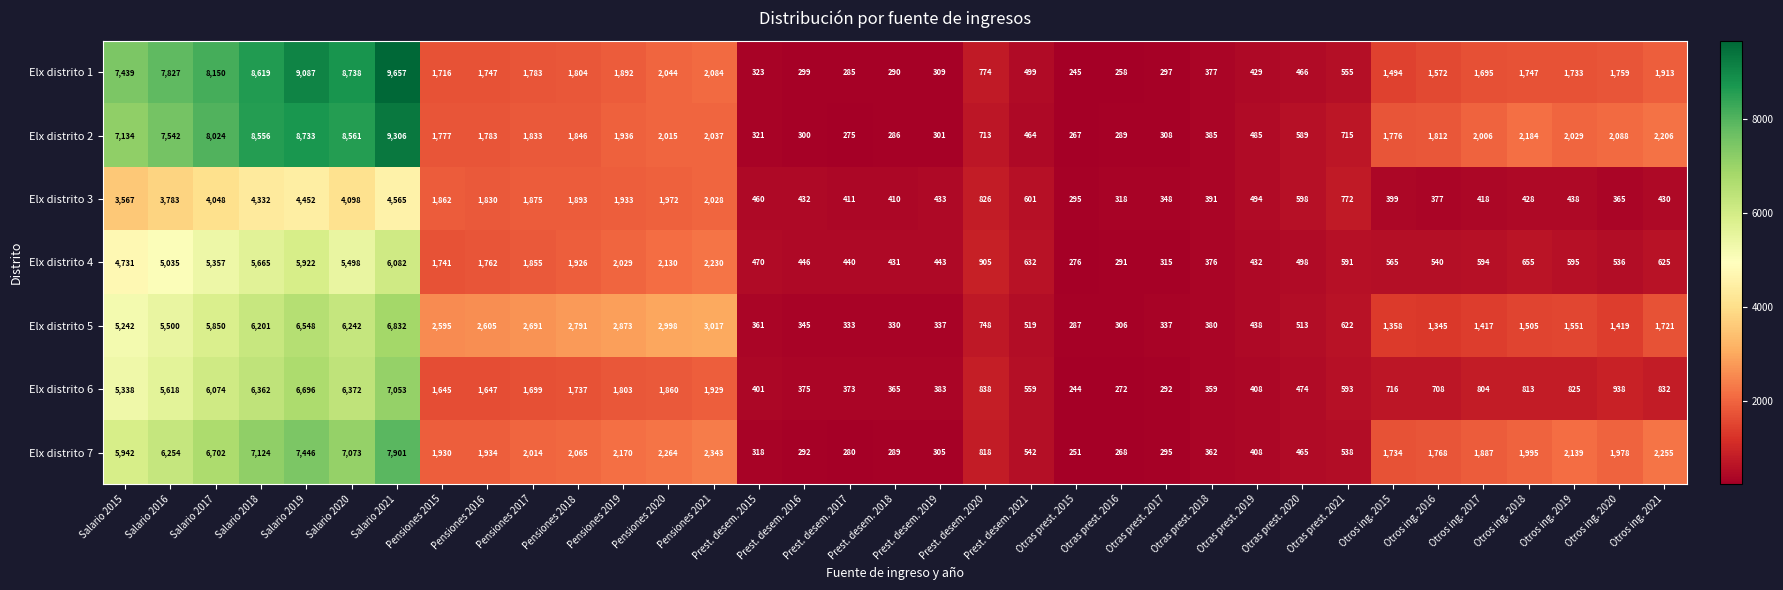

List the series in order of their peak value, highest first.

Elx distrito 1, Elx distrito 2, Elx distrito 7, Elx distrito 6, Elx distrito 5, Elx distrito 4, Elx distrito 3